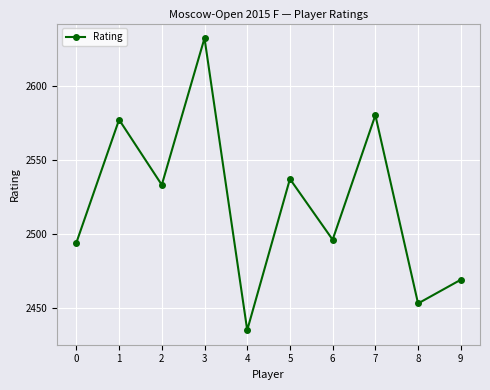

How many distinct data groups are displayed?

1